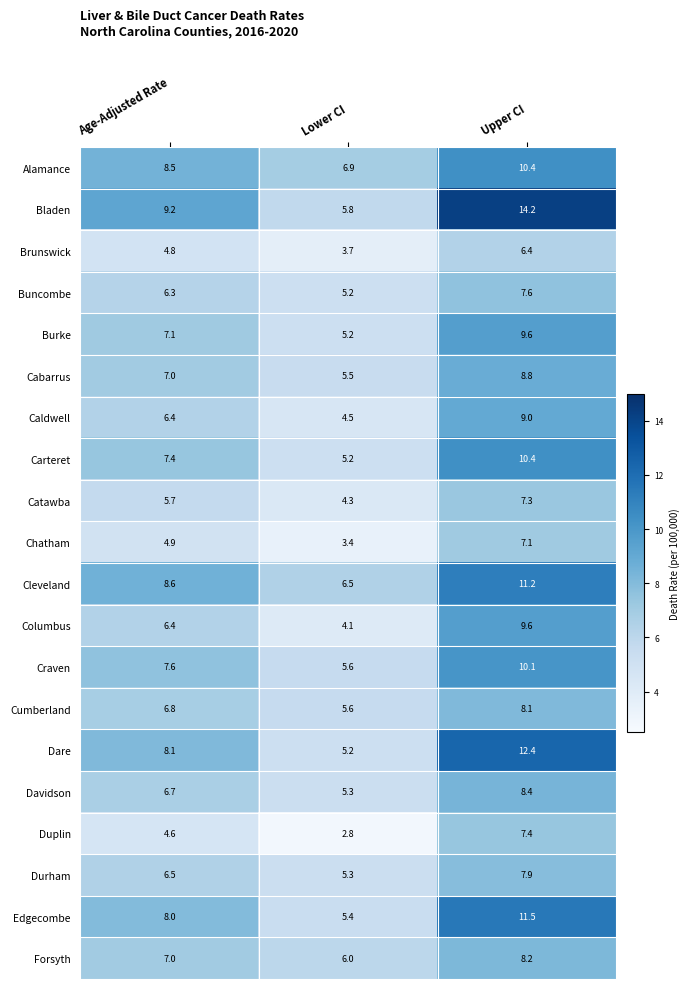

Which series has the widest spread of values?

Bladen